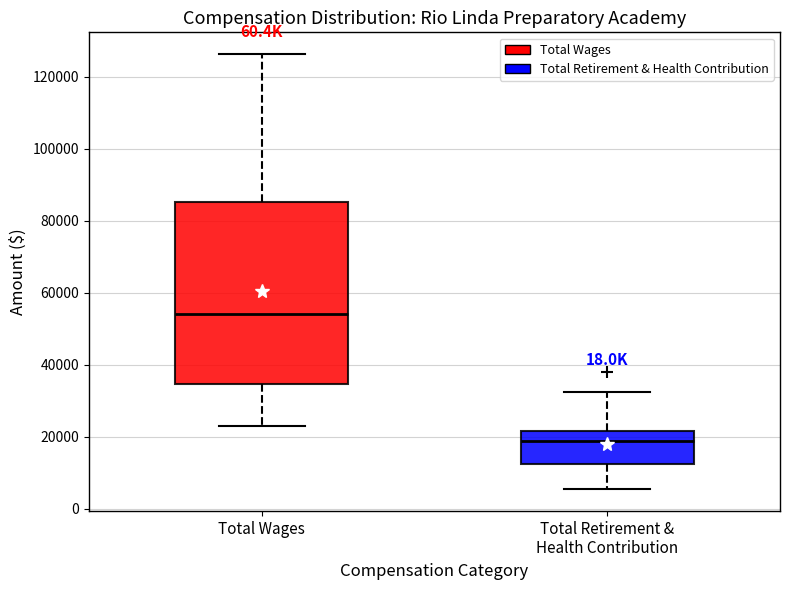

Which box's median line is the lowest?

Total Retirement & Health Contribution